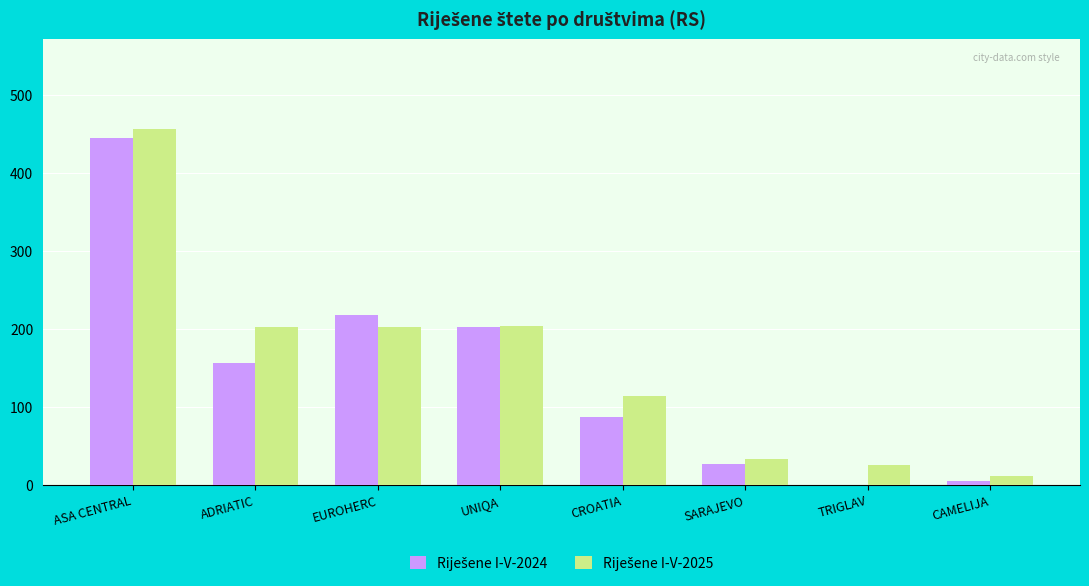

What is the greatest value displayed?

457